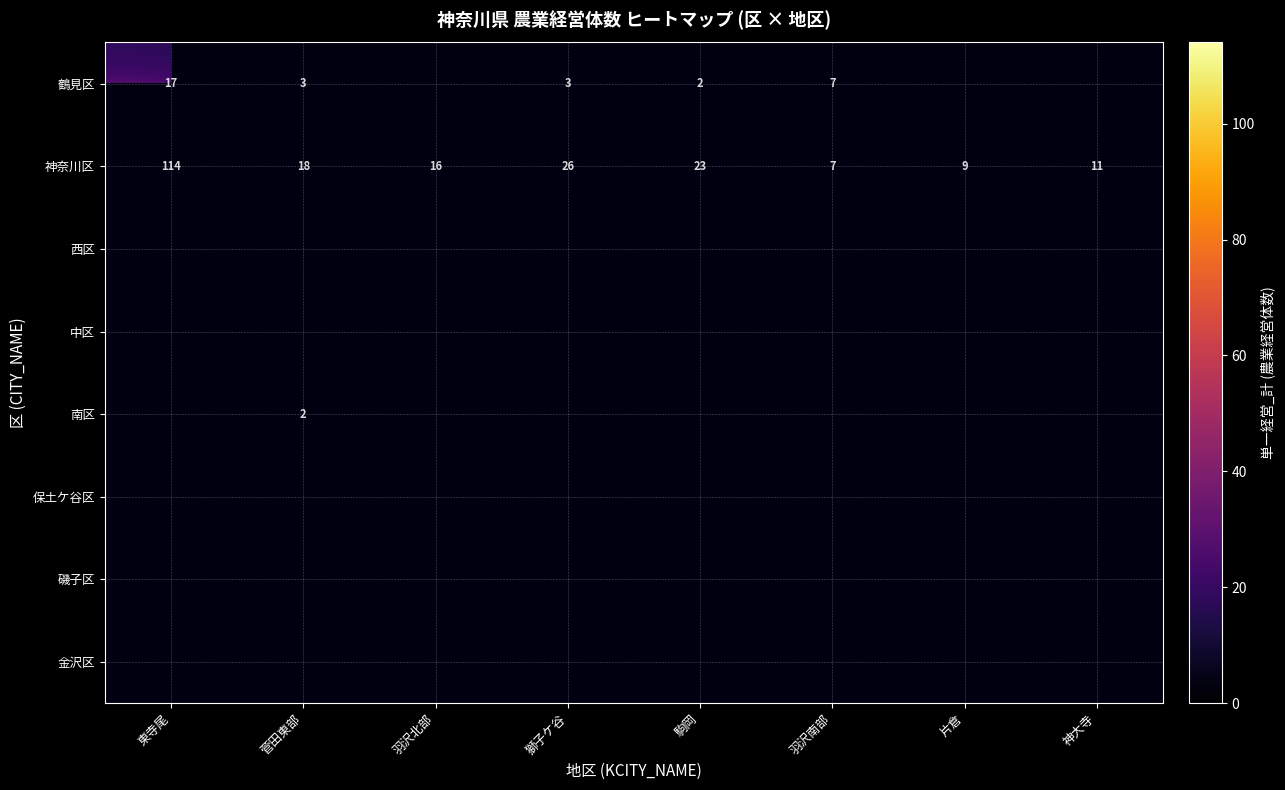

How many categories are shown in the chart?

8